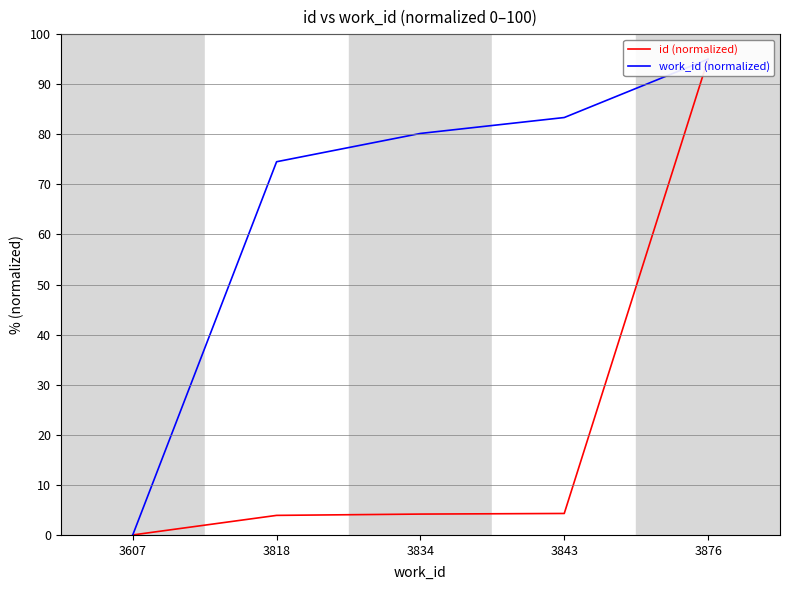

What is the value of the work_id (normalized) point at the 5th from the left?

95.0